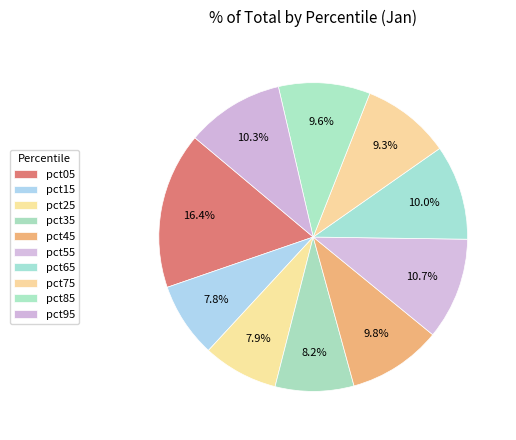

To the nearest percent, what percentage of the pie is pct35?

8%